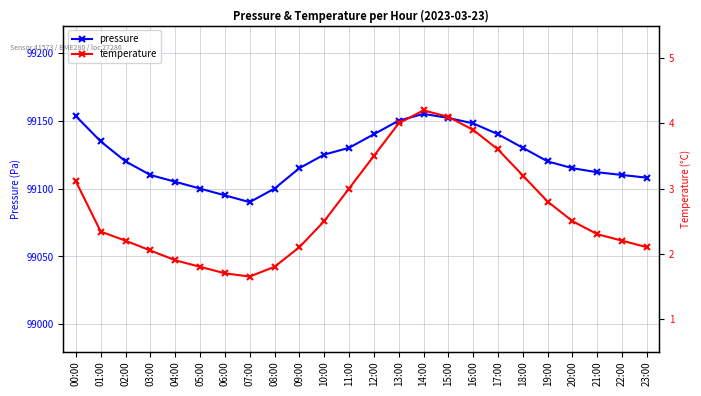

Where is pressure nearest to the value 99122?

02:00